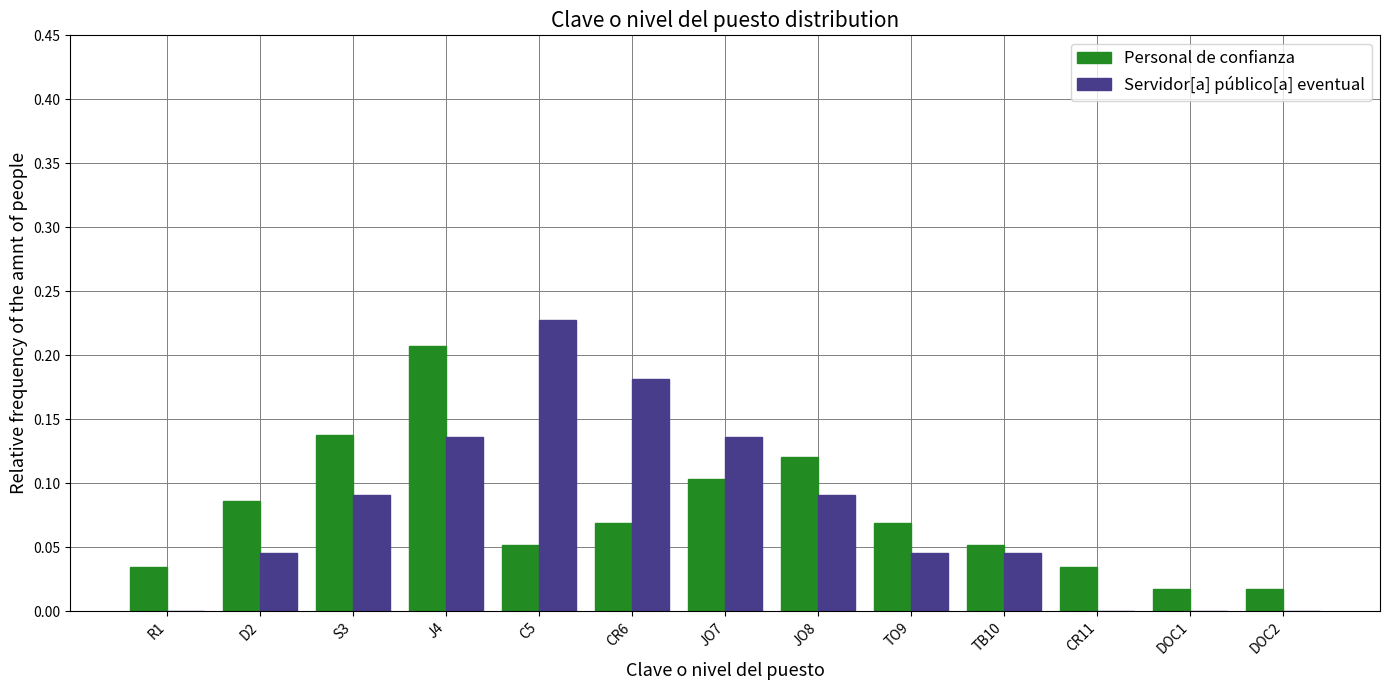

What is the sum of all Servidor[a] público[a] eventual values?

1.0